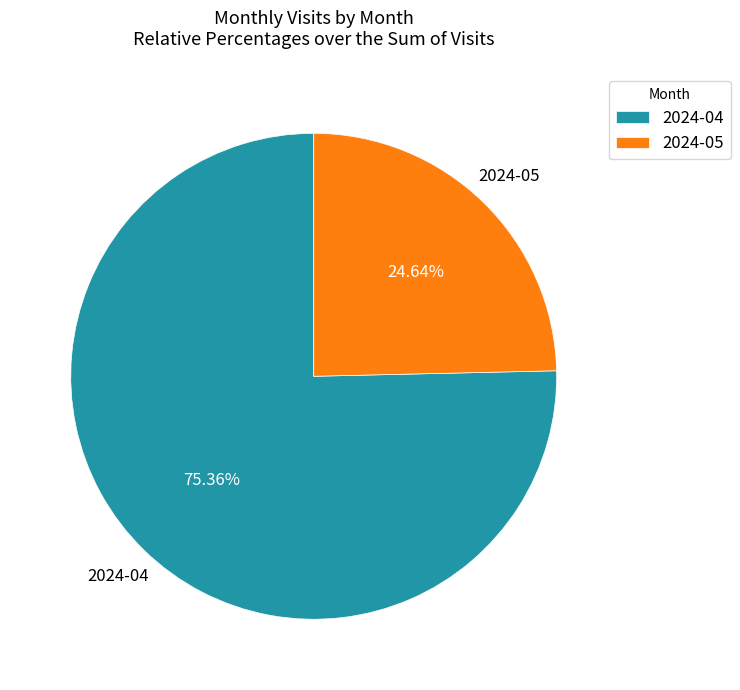

Count the number of slices in the pie.

2